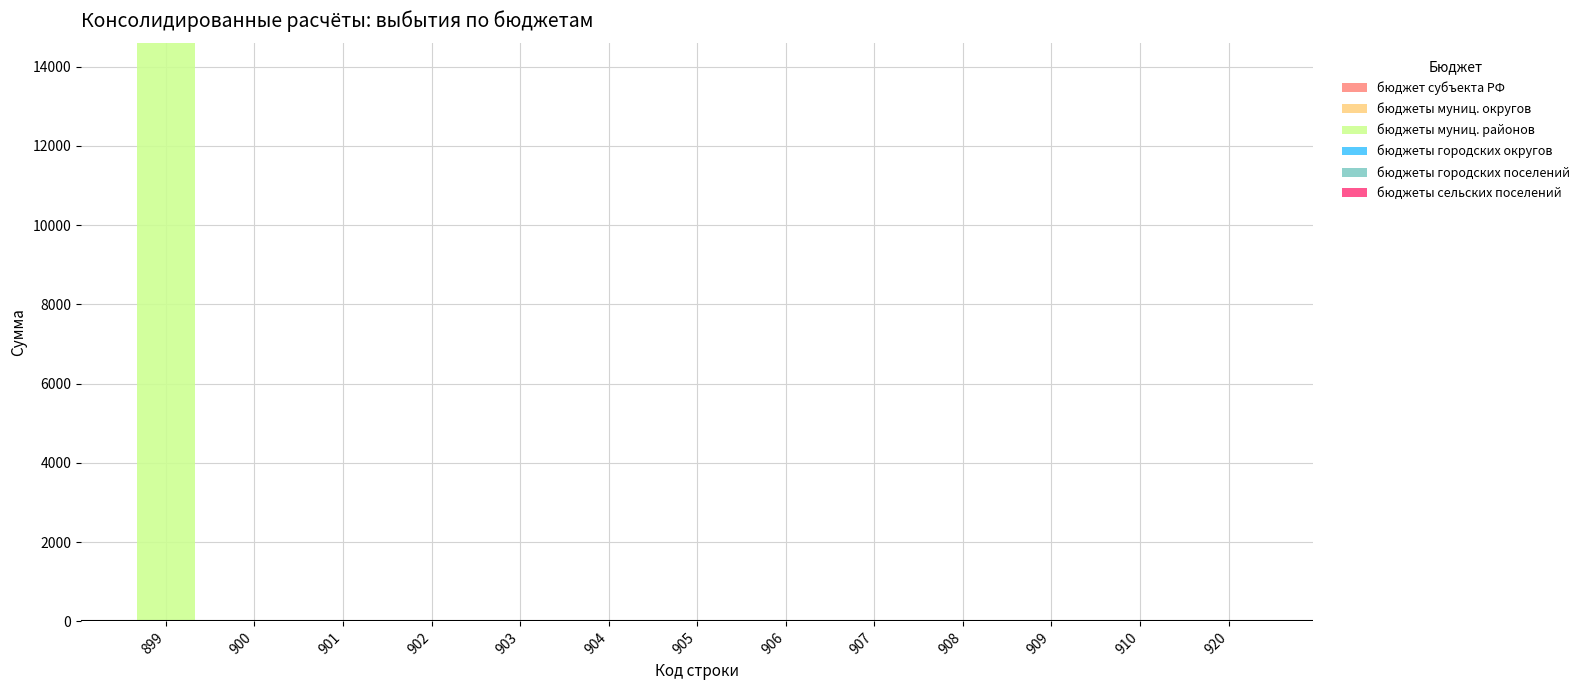

How many categories are shown in the chart?

13